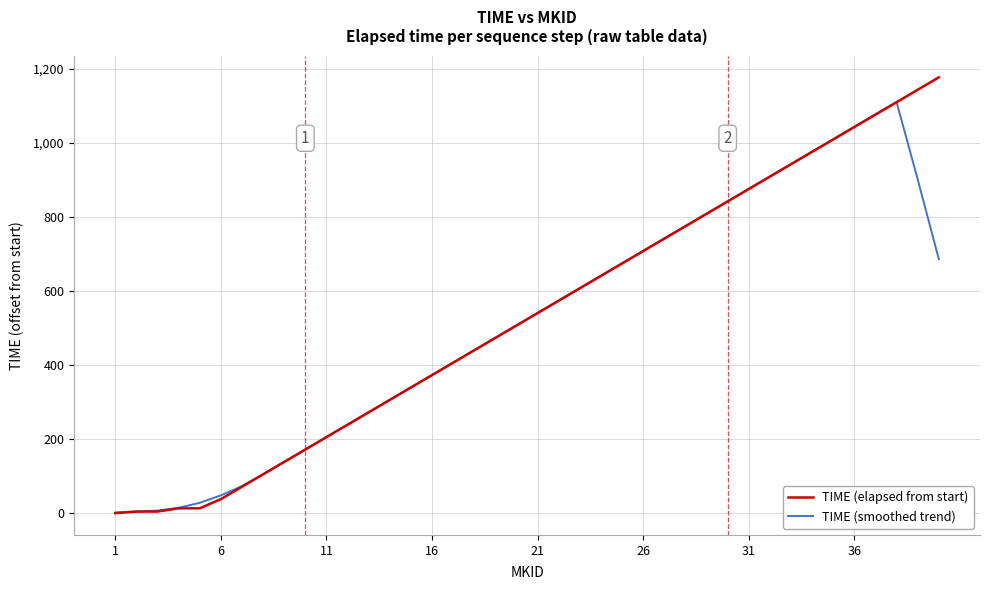

Is this an area chart (filled region under the line)?

No